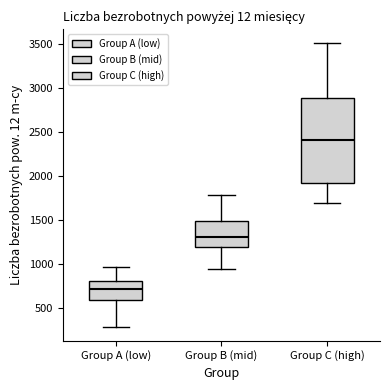

Which box's median line is the highest?

Group C (high)